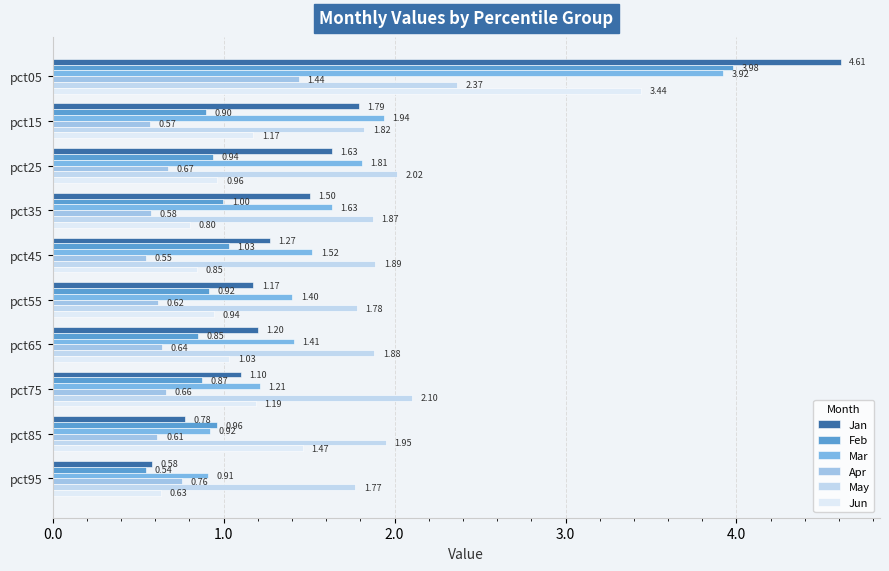

How many data points in Jun are above 1?

5